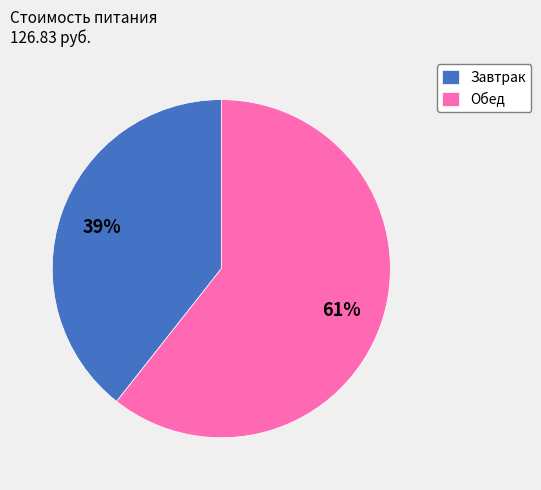

Do Завтрак and Обед together represent more than half of the pie?

Yes